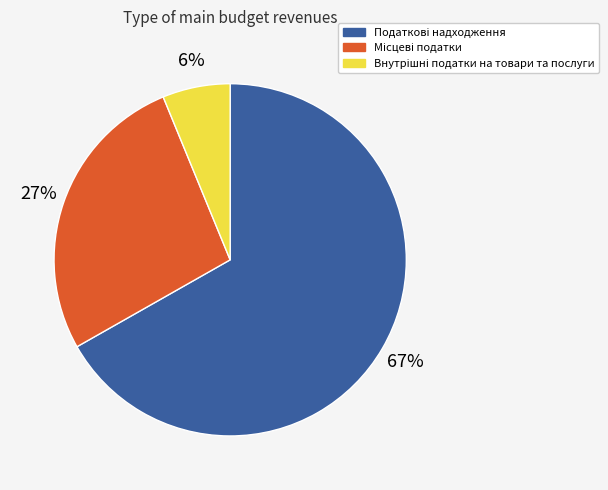

Does any single category account for the majority?

Yes